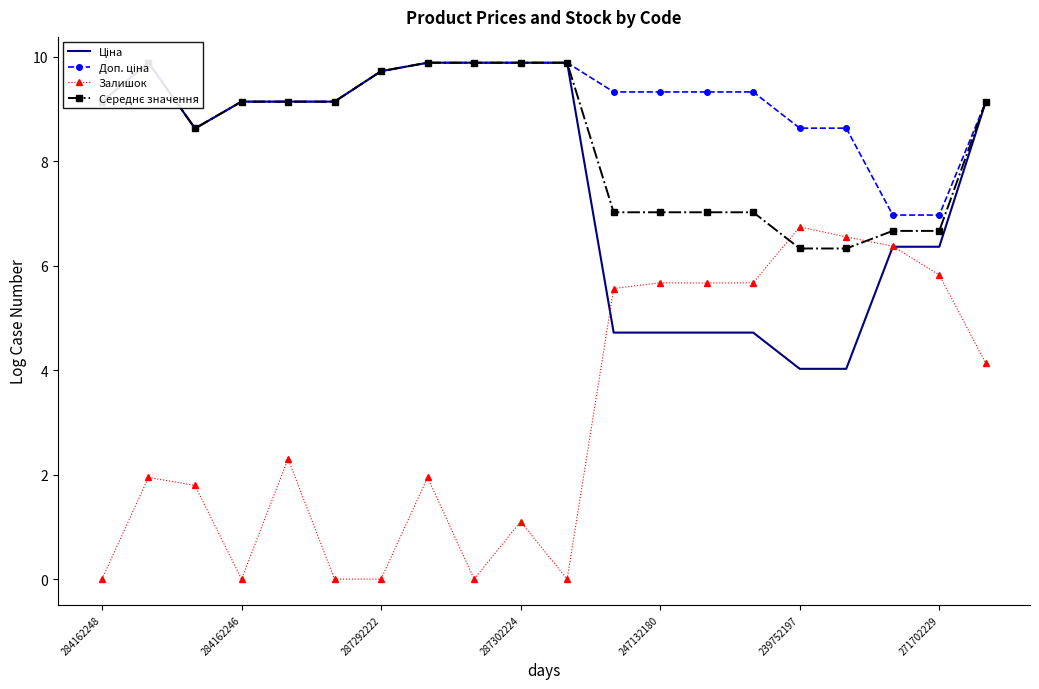

True or false: Залишок has more than 1 interior local peaks.

True